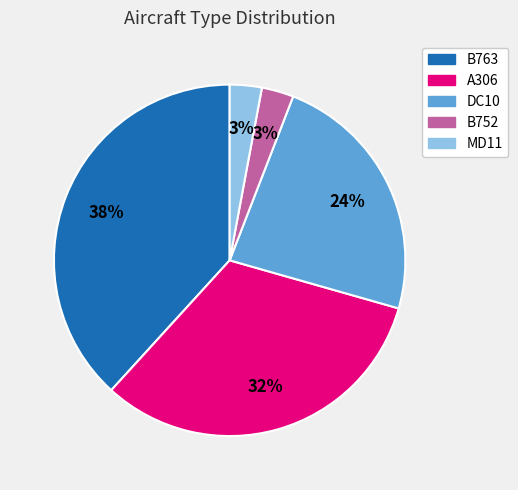

What is the largest slice in the pie chart?

B763